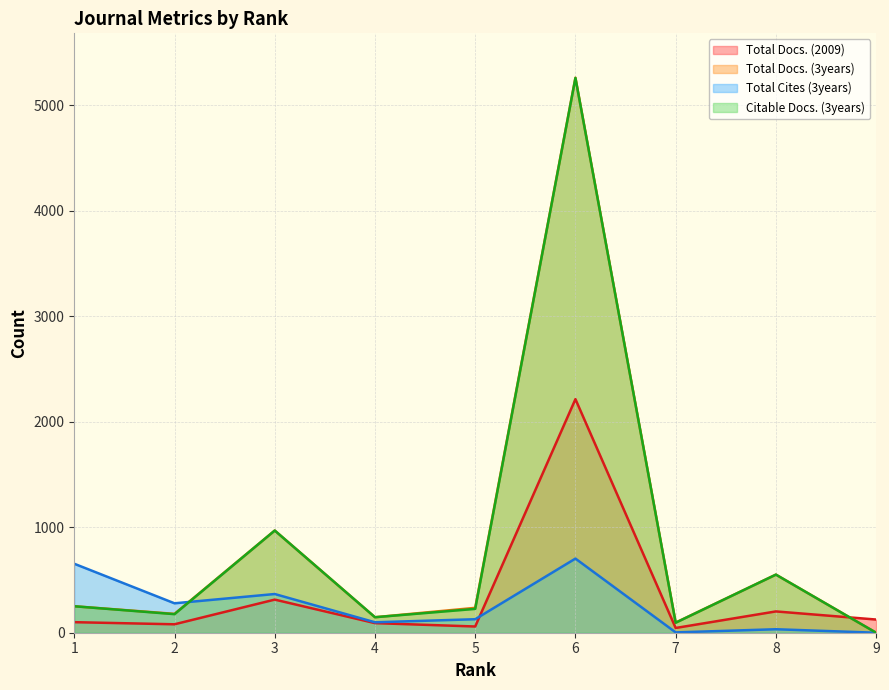

What is the value of the Total Docs. (3years) point at the 4th from the left?

147